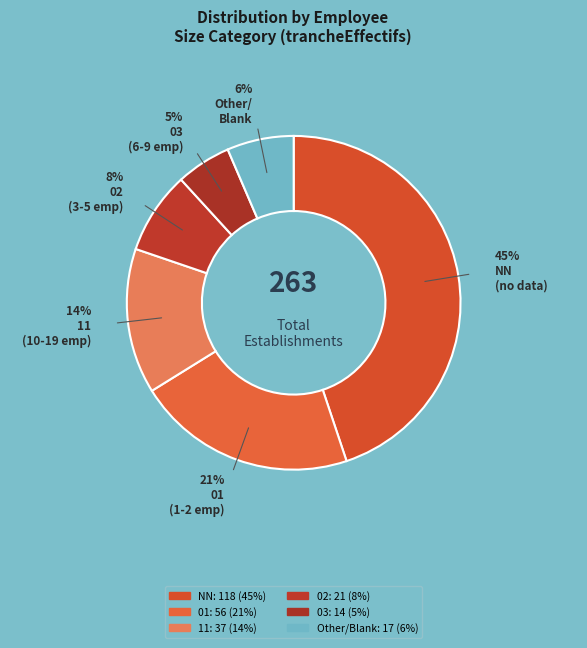

To the nearest percent, what portion does 02 represent?

8%